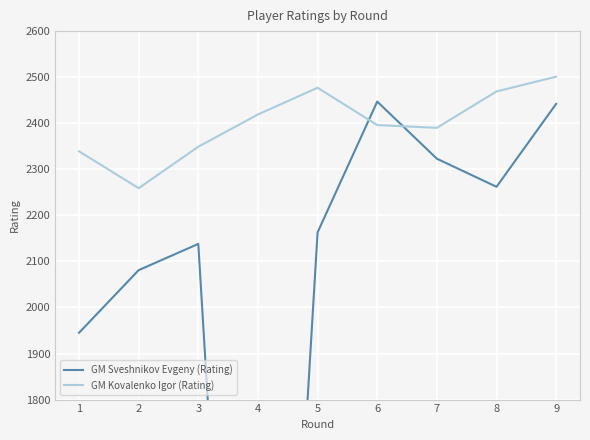

What is the value of the GM Kovalenko Igor (Rating) point at the 3rd from the left?

2349